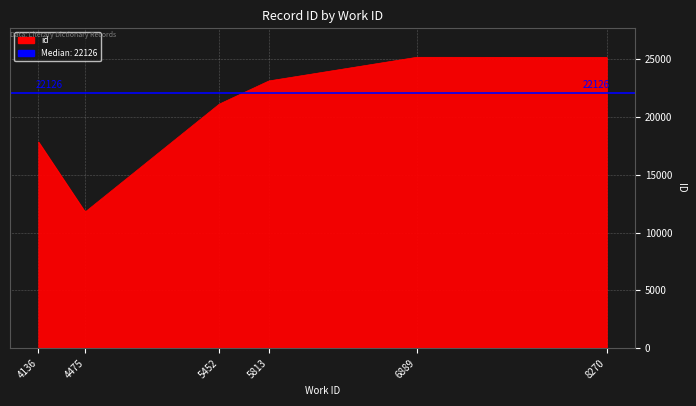

Read the value at 5452.

21124